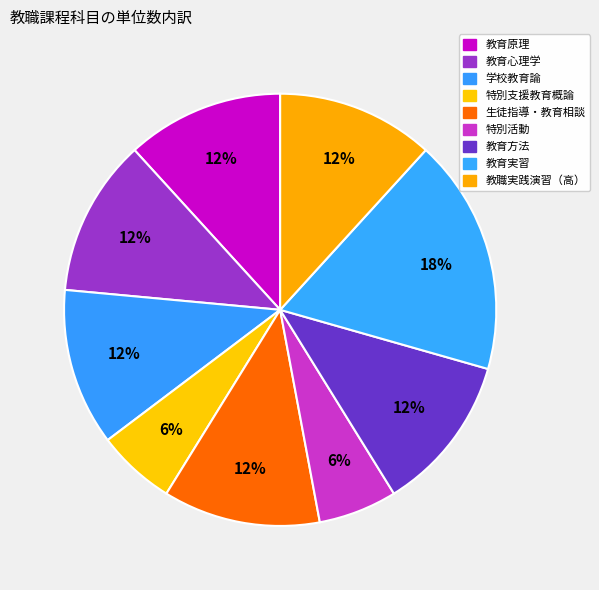

How much of the chart is everything except 特別活動?

94.1%